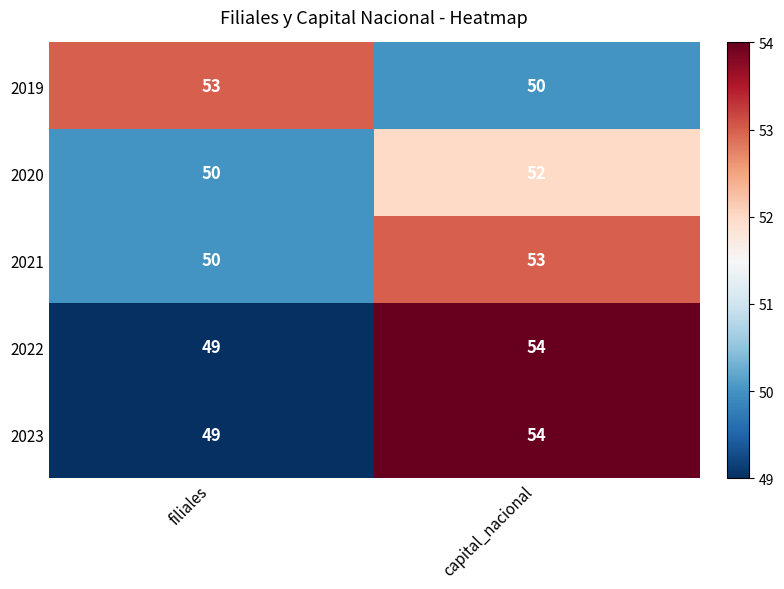

List the labels in order of 2021 value, smallest first.

filiales, capital_nacional